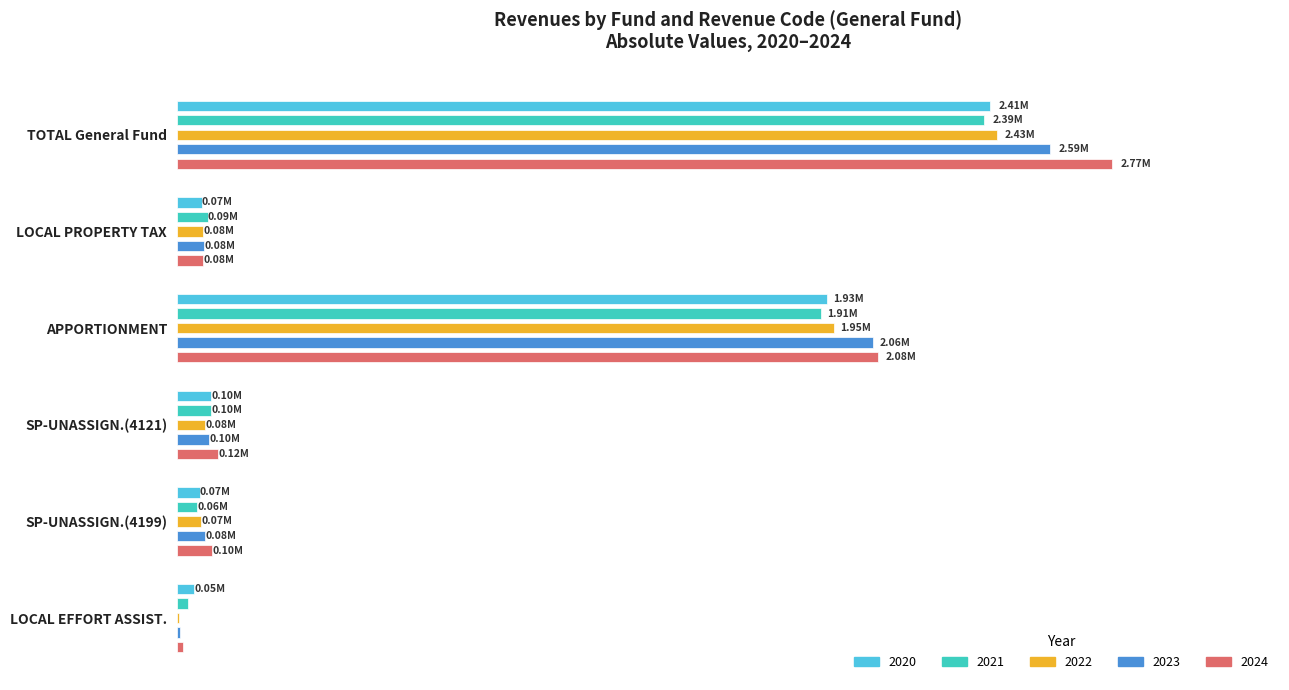

Where is 2020 nearest to the value 1230693?

APPORTIONMENT